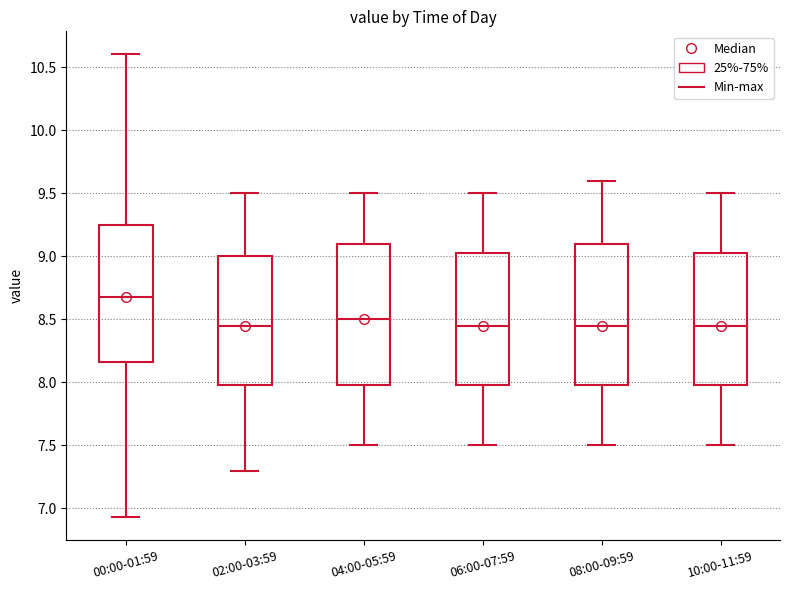

Where does the lower whisker of the box for 00:00-01:59 end on the y-axis? The values are not printed on the chart, so give them approximately, as read against the axis.

6.95